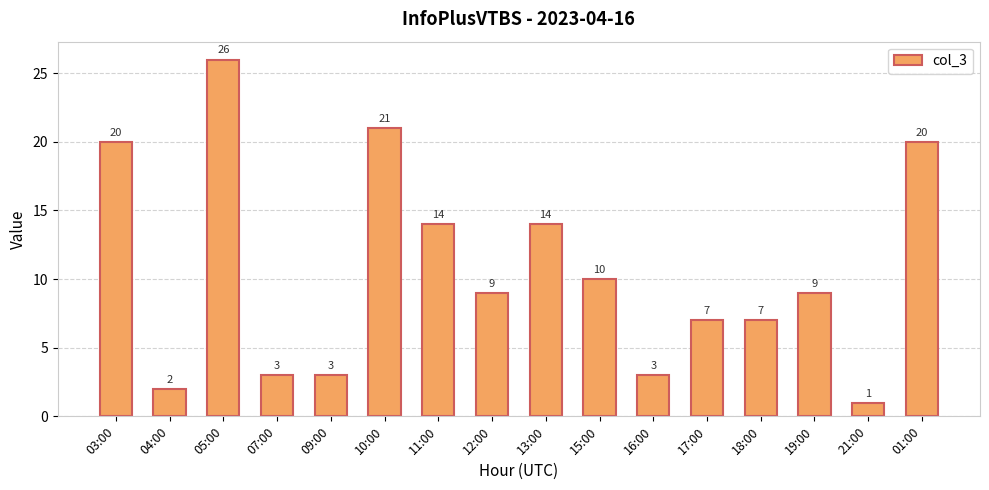

What is the smallest value displayed?

1